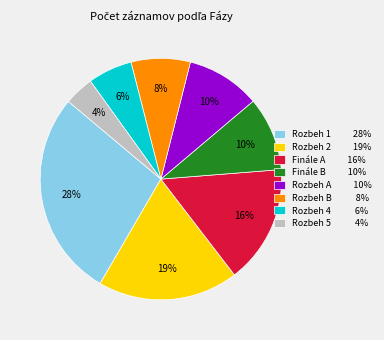

What percentage is the Rozbeh A slice, to the nearest percent?

10%